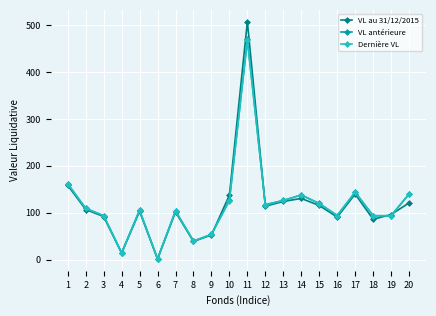

How many lines are shown in the chart?

3